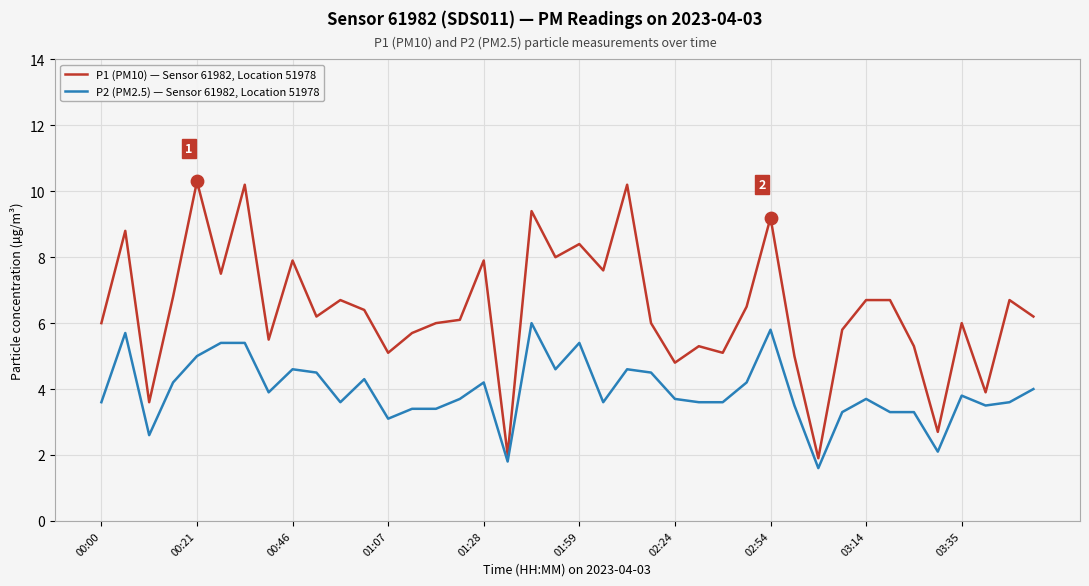

Which series has the largest total across all categories?

P1 (PM10) — Sensor 61982, Location 51978